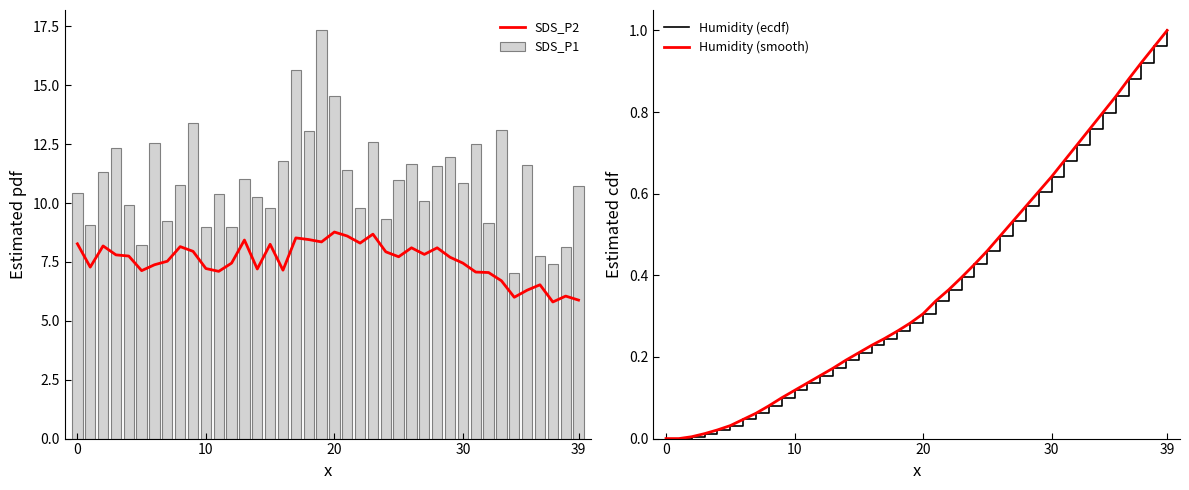

At 27, list the series in order from largest to smallest.

SDS_P1, SDS_P2, Humidity (ecdf), Humidity (smooth)